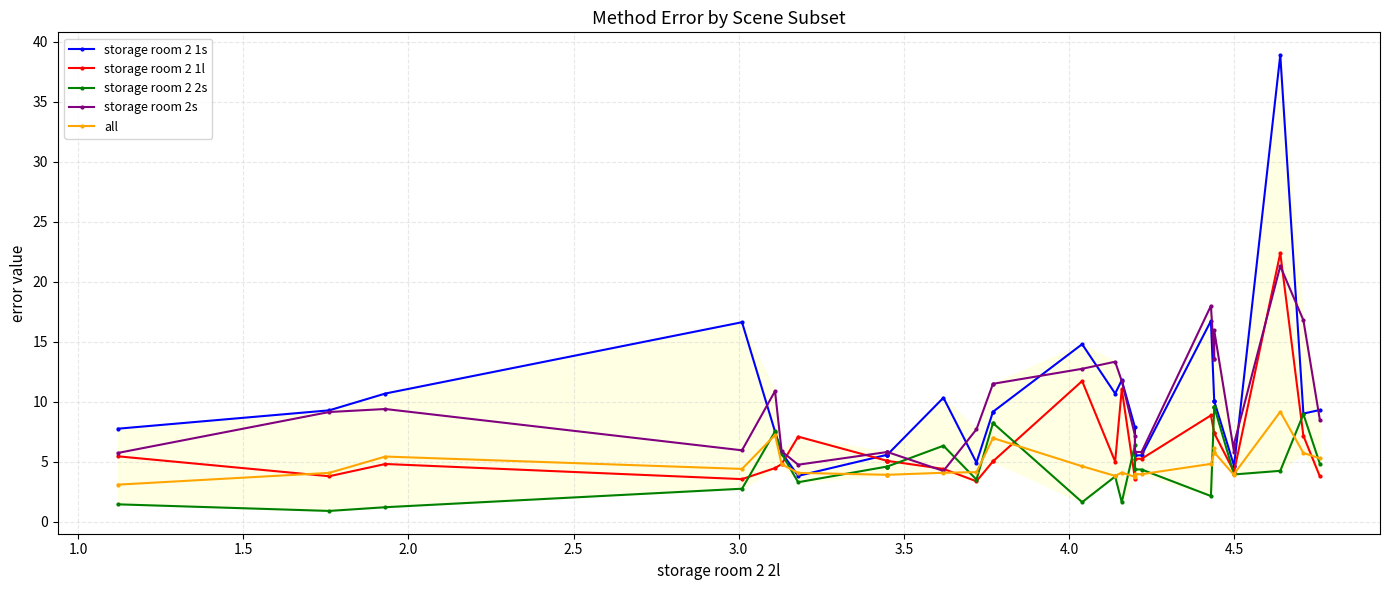

Is this an area chart (filled region under the line)?

No